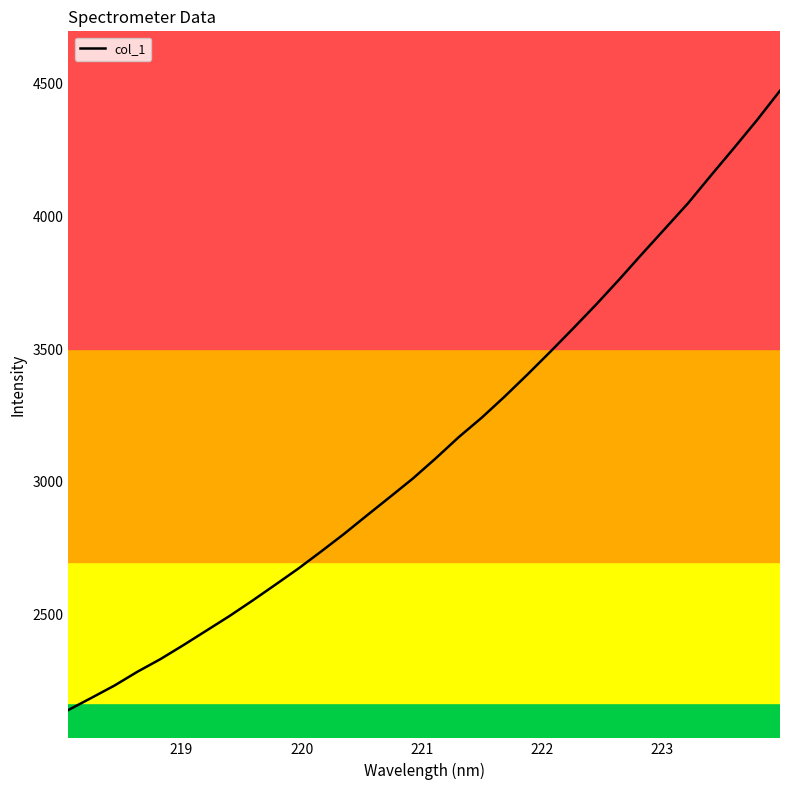

What is the difference between the maximum and minimum values?

2333.7